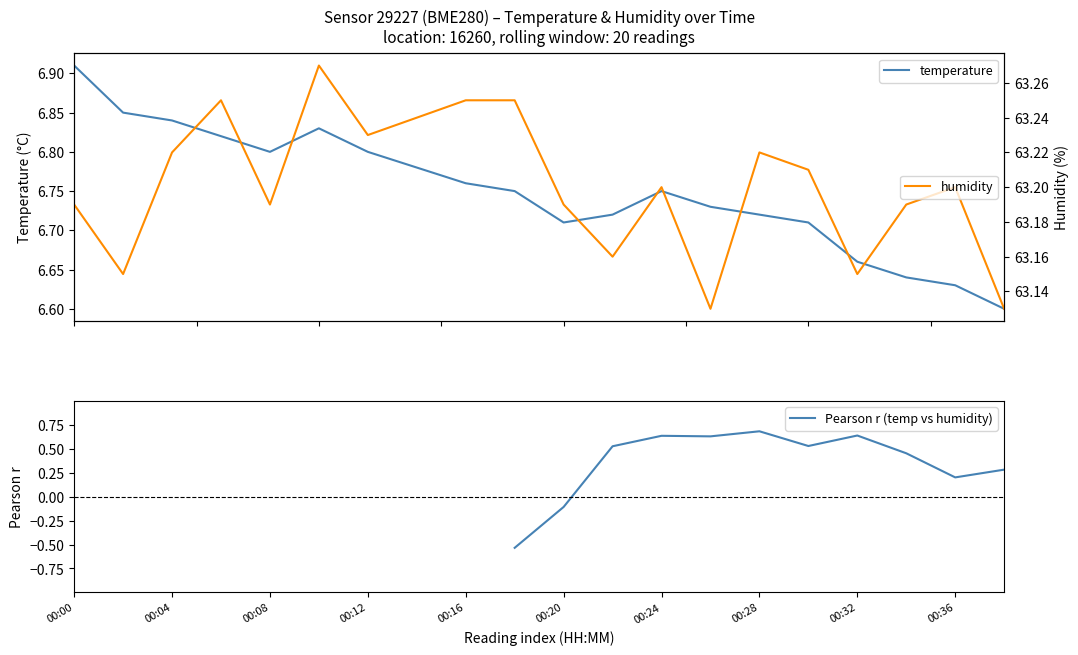

What is the difference between the highest and lowest values at 00:04?

56.4